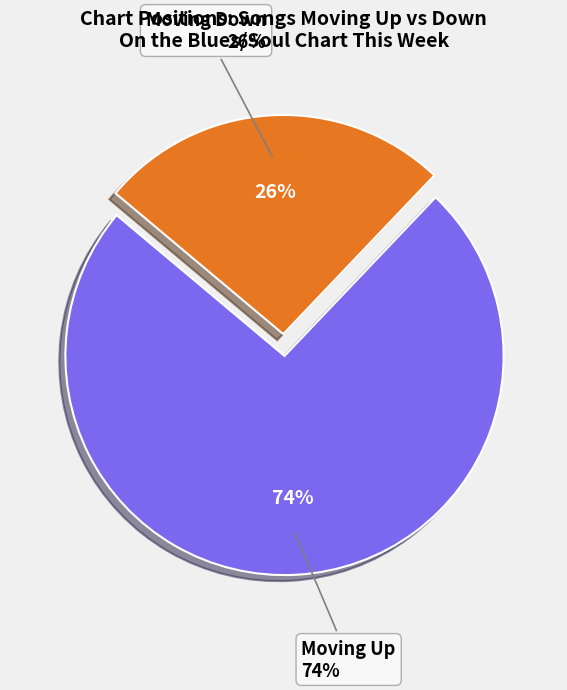

Combined, do up and down account for over 50%?

Yes